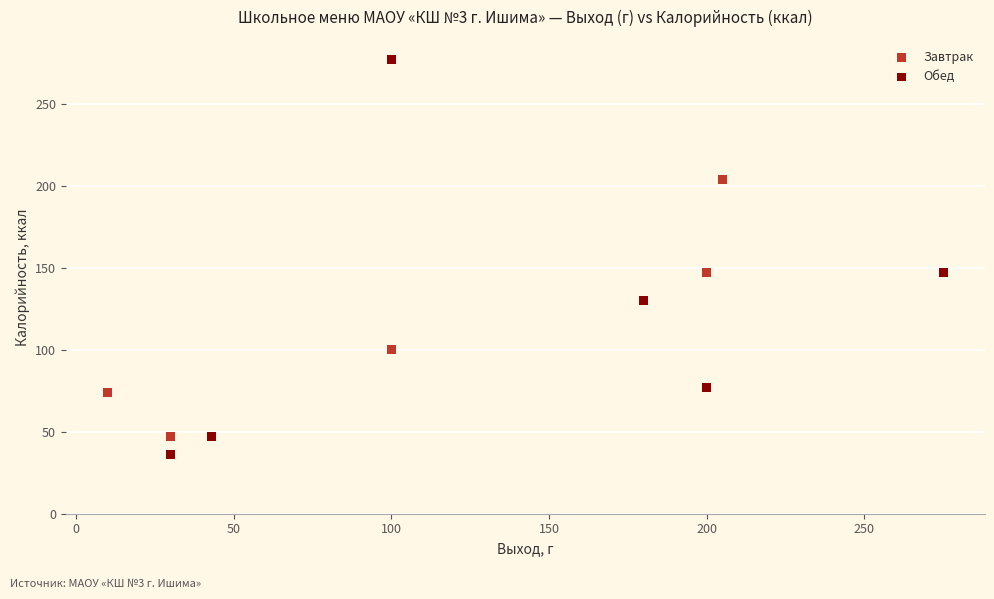

What are all the series names shown in the legend?

Завтрак, Обед